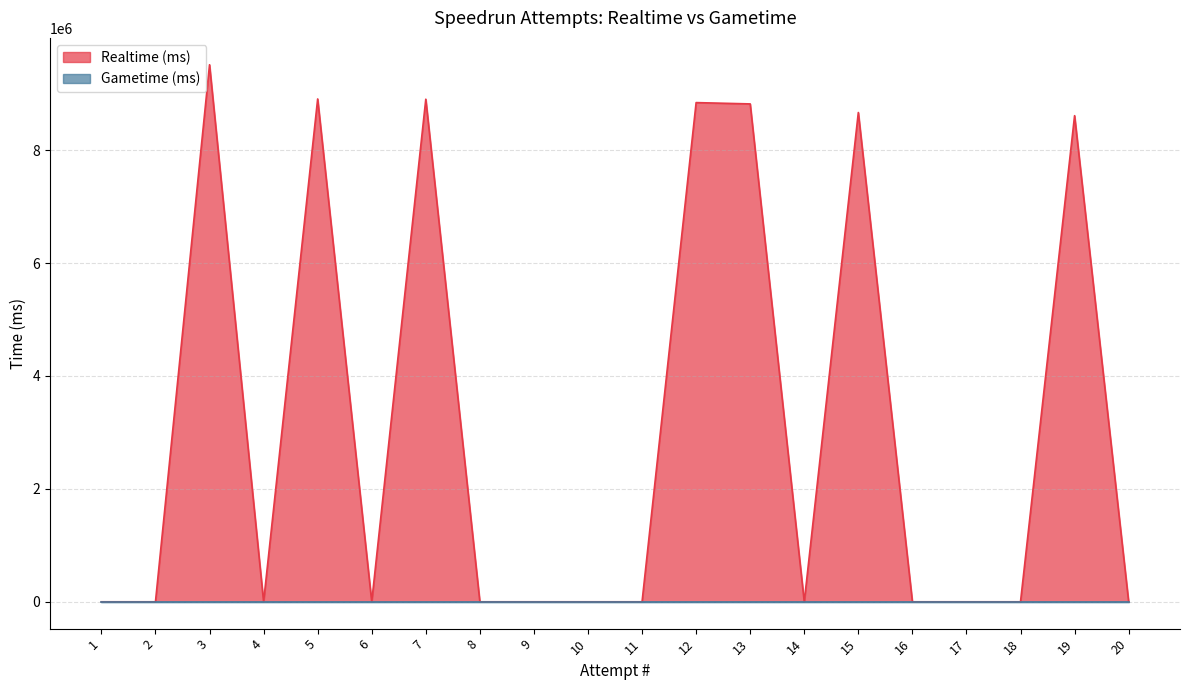

What is the difference between the values at 7 and 12?

60266